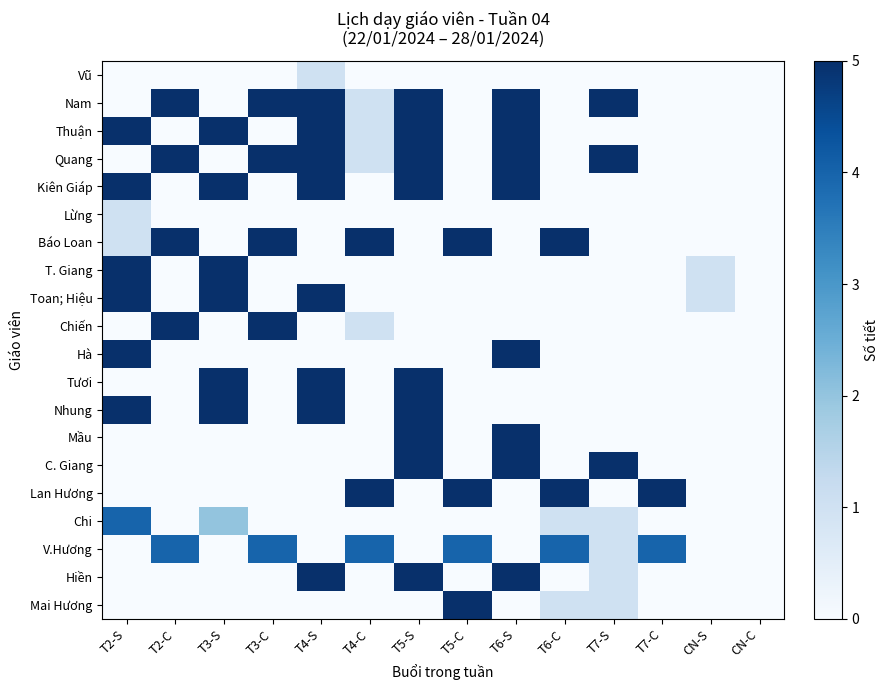

Which has a higher value, T5-C or CN-C?

T5-C